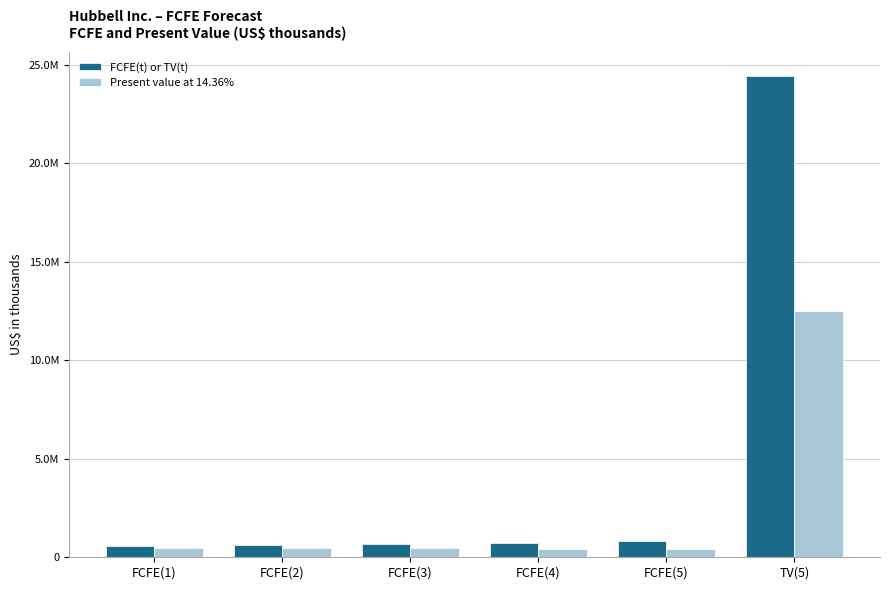

Rank the series by their average value, from highest to lowest.

FCFE(t) or TV(t), Present value at 14.36%